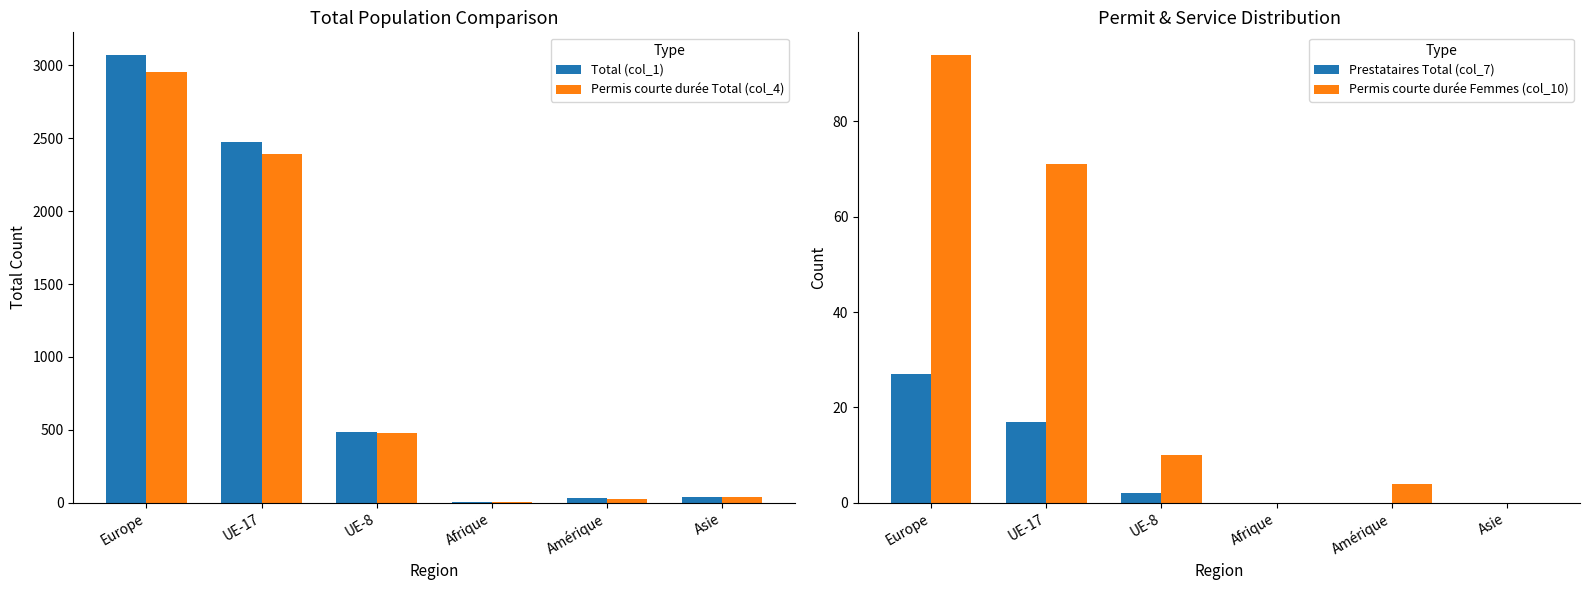

Rank the series at UE-17 from lowest to highest value.

Prestataires Total (col_7), Permis courte durée Femmes (col_10), Permis courte durée Total (col_4), Total (col_1)